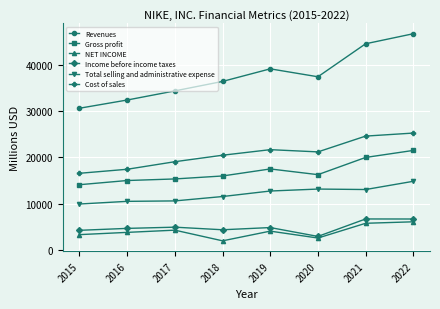

True or false: Income before income taxes has more than 0 points higher than both neighbors.

True